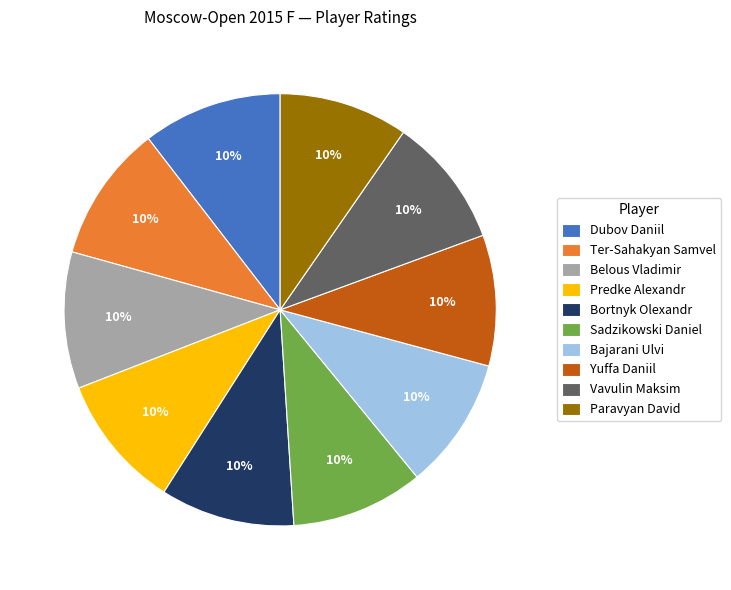

Do Sadzikowski Daniel and Predke Alexandr together represent more than half of the pie?

No